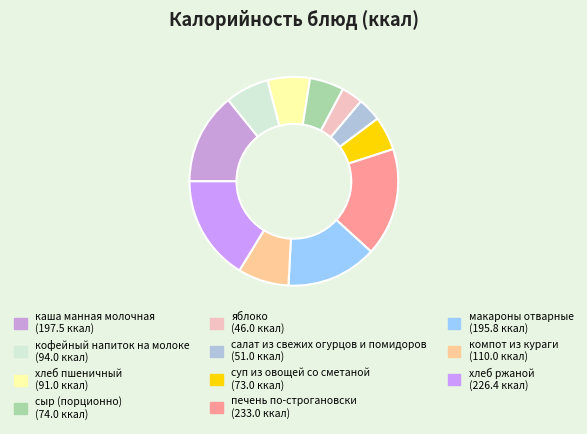

To the nearest percent, what is the average slice percentage?

9%